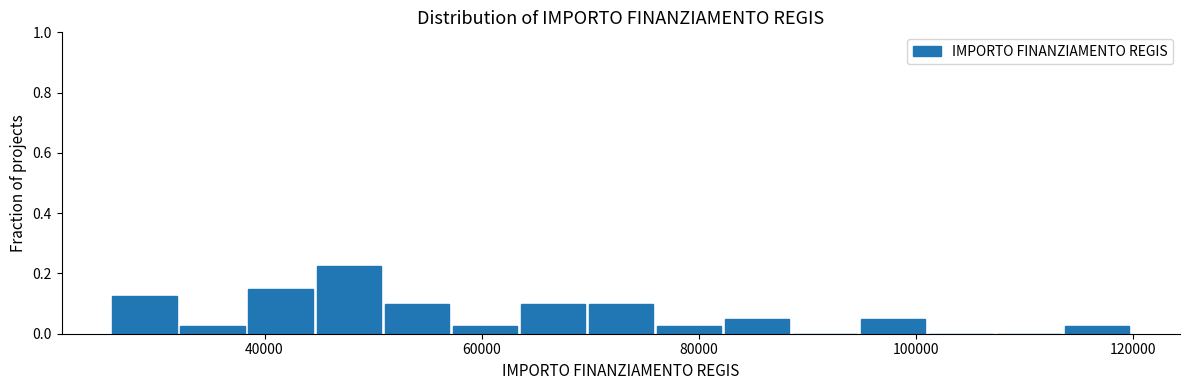

Around what value on the x-axis is the tallest bar? Give the approximate position of its centre, as read against the axis.

48000